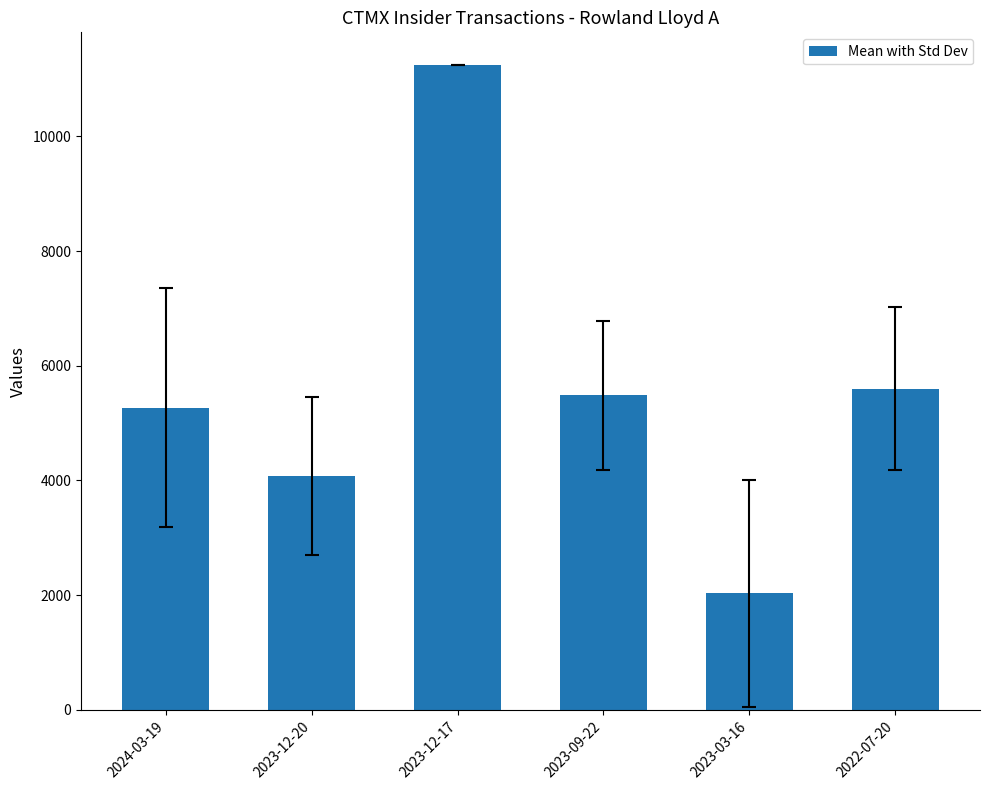

What is the average value?

5620